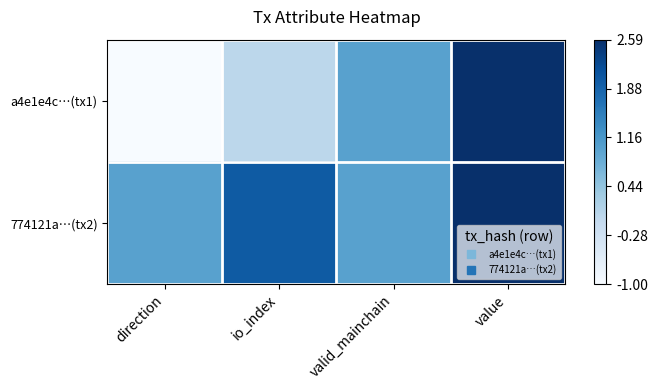

At value, list the series in order from largest to smallest.

a4e1e4c…(tx1), 774121a…(tx2)